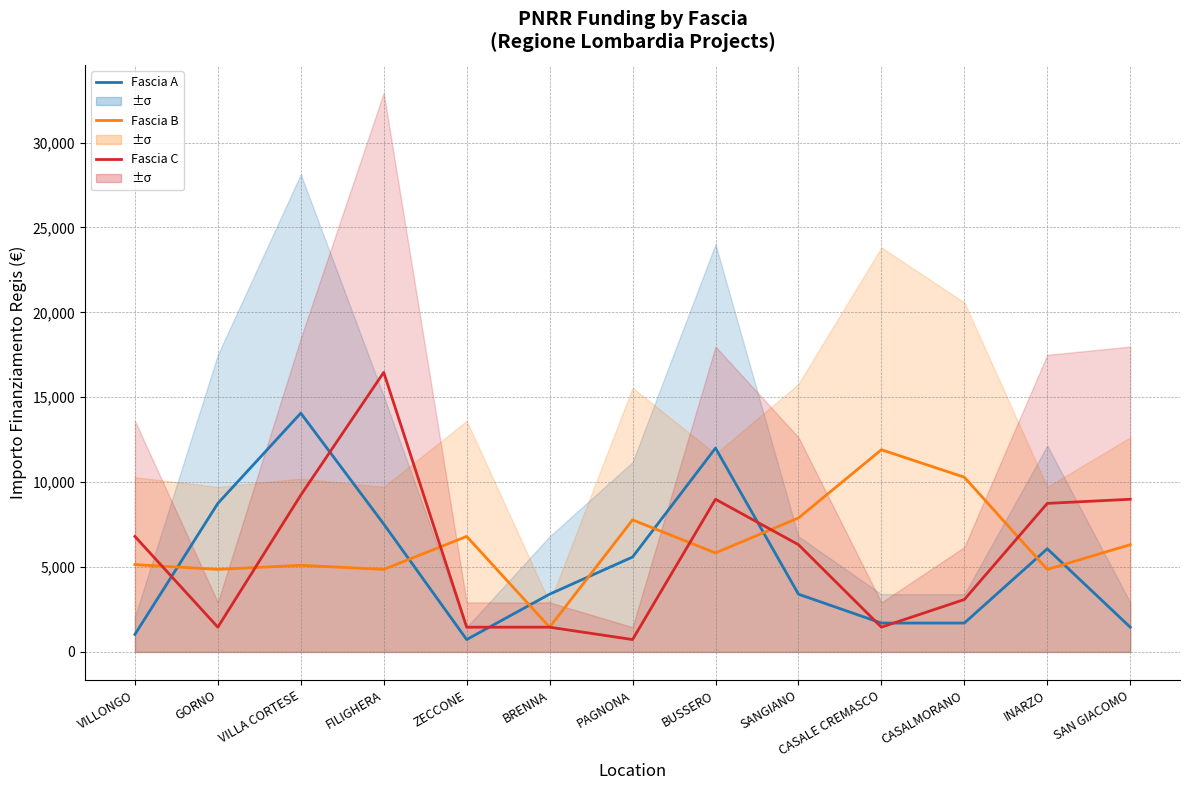

Is the value of Fascia B at INARZO greater than the value of Fascia C at SAN GIACOMO?

No